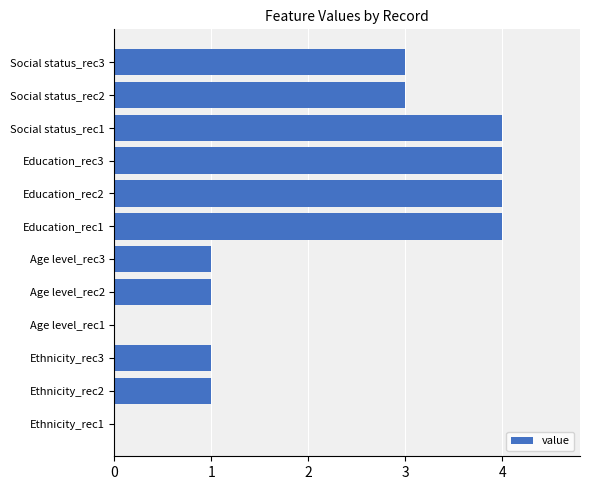

What is the sum of all values?

26